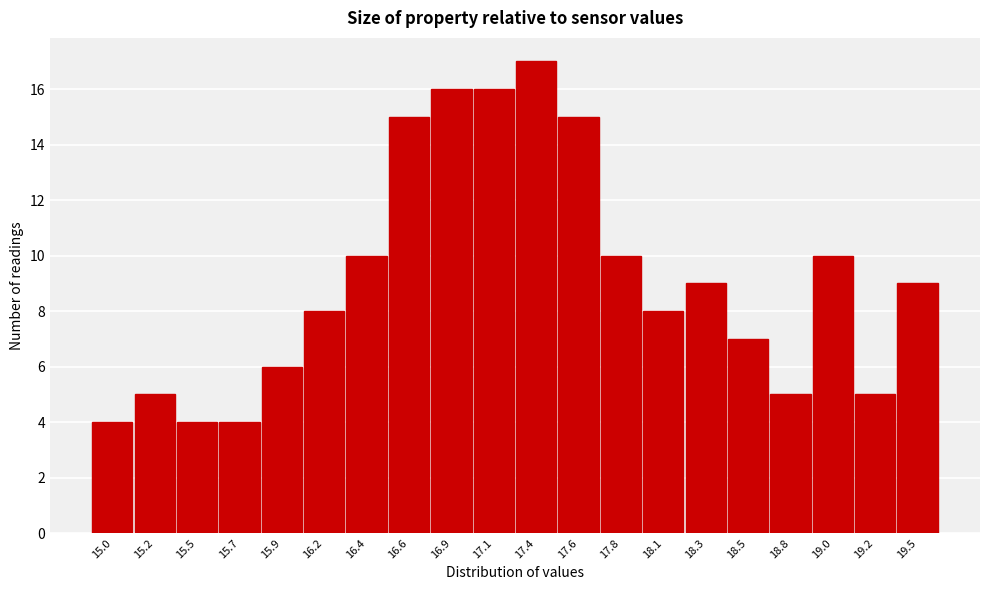

Reading left to right, transcribe all the data shown in this chart.

4	5	4	4	6	8	10	15	16	16	17	15	10	8	9	7	5	10	5	9